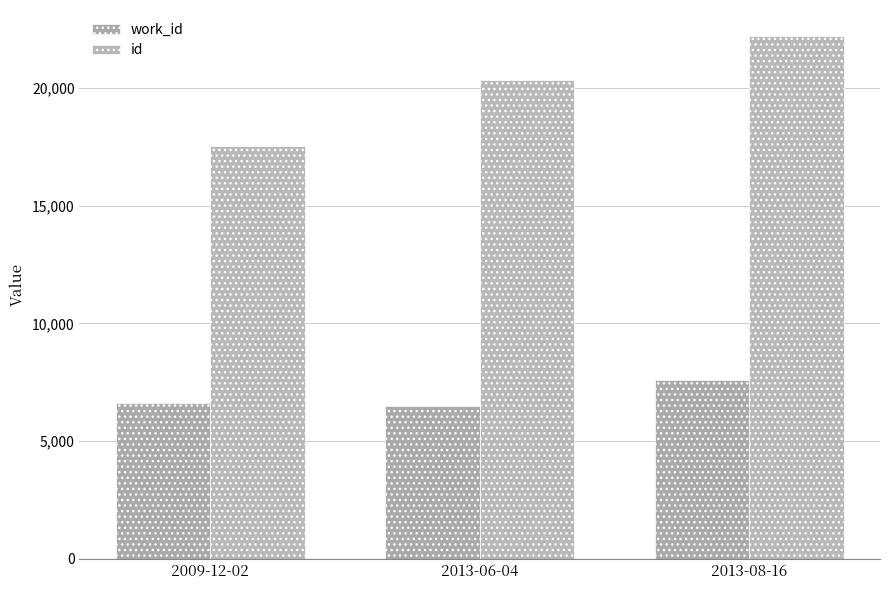

What position from the left is 2009-12-02?

1